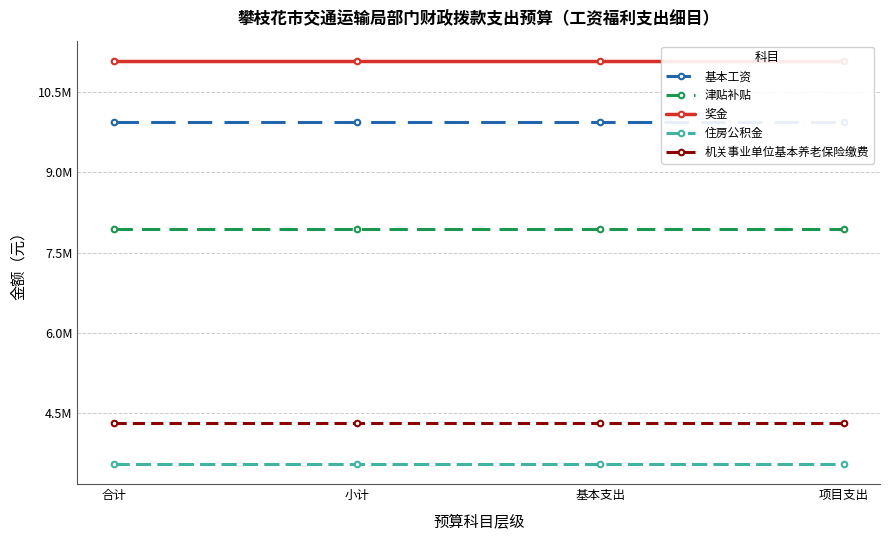

Does the chart have visible grid lines?

Yes